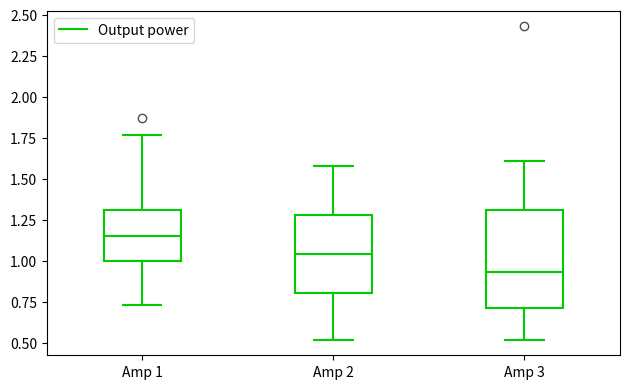

Which box has the highest median line?

Amp 1